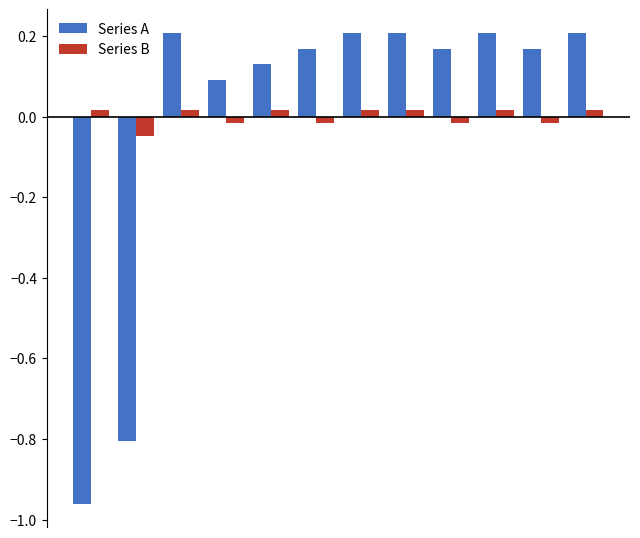

Which series has the largest range (max minus min)?

Series A